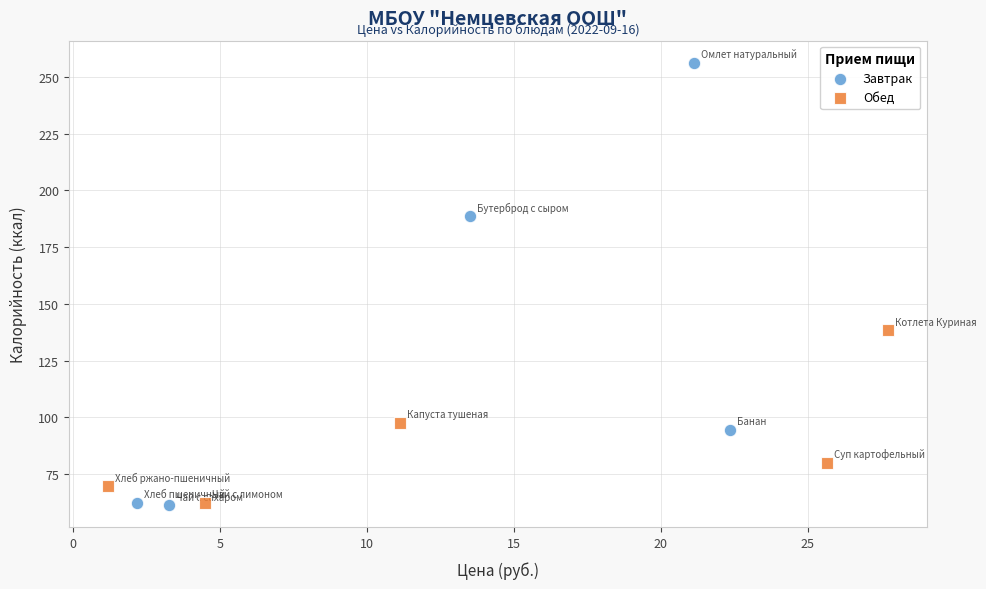

Which series reaches the maximum Y coordinate?

Завтрак